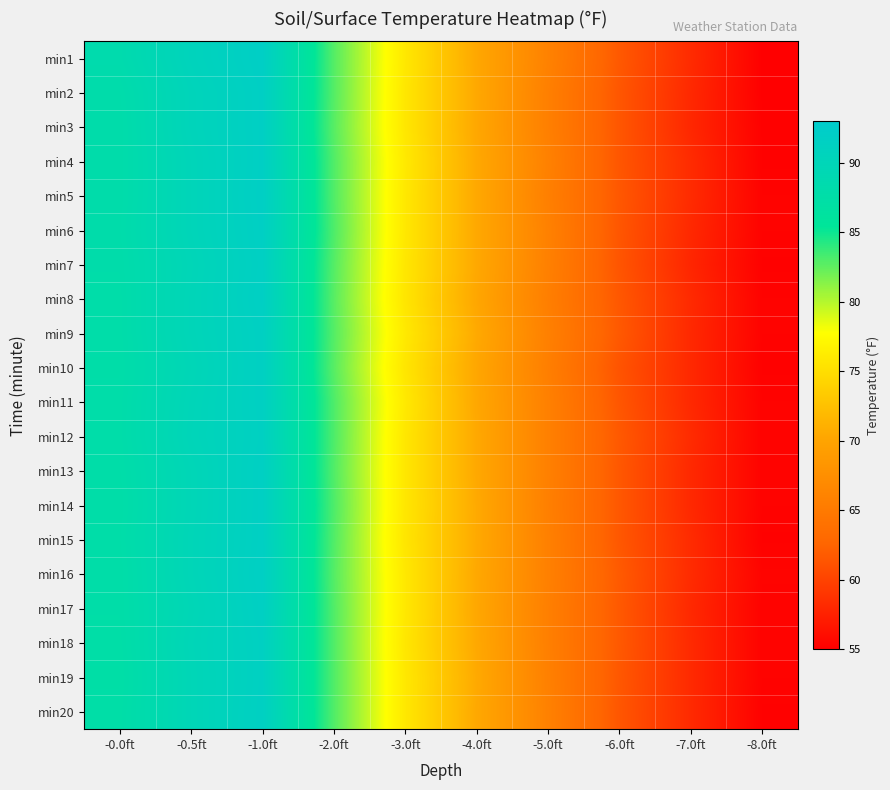

Reading left to right, list all the values displayed in this chart.

min1: -0.0ft=88.4	-0.5ft=90.6	-1.0ft=92.0	-2.0ft=82.9	-3.0ft=75.9	-4.0ft=70.4	-5.0ft=66.0	-6.0ft=61.7	-7.0ft=58.3	-8.0ft=55.1
min2: -0.0ft=88.0	-0.5ft=90.3	-1.0ft=91.8	-2.0ft=82.9	-3.0ft=75.8	-4.0ft=70.5	-5.0ft=65.7	-6.0ft=61.5	-7.0ft=58.1	-8.0ft=55.1
min3: -0.0ft=87.9	-0.5ft=90.3	-1.0ft=91.8	-2.0ft=82.8	-3.0ft=75.8	-4.0ft=70.4	-5.0ft=65.7	-6.0ft=61.5	-7.0ft=58.0	-8.0ft=55.2
min4: -0.0ft=87.9	-0.5ft=90.1	-1.0ft=91.8	-2.0ft=83.0	-3.0ft=76.0	-4.0ft=70.5	-5.0ft=65.9	-6.0ft=61.5	-7.0ft=58.3	-8.0ft=55.2
min5: -0.0ft=87.9	-0.5ft=90.1	-1.0ft=91.9	-2.0ft=83.0	-3.0ft=75.9	-4.0ft=70.5	-5.0ft=65.7	-6.0ft=61.6	-7.0ft=58.3	-8.0ft=55.3
min6: -0.0ft=88.0	-0.5ft=90.1	-1.0ft=91.8	-2.0ft=83.1	-3.0ft=75.9	-4.0ft=70.5	-5.0ft=65.9	-6.0ft=61.5	-7.0ft=58.1	-8.0ft=55.3
min7: -0.0ft=87.9	-0.5ft=89.9	-1.0ft=91.7	-2.0ft=82.9	-3.0ft=75.8	-4.0ft=70.5	-5.0ft=65.8	-6.0ft=61.4	-7.0ft=57.9	-8.0ft=55.2
min8: -0.0ft=87.8	-0.5ft=90.0	-1.0ft=91.8	-2.0ft=82.8	-3.0ft=75.7	-4.0ft=70.3	-5.0ft=65.6	-6.0ft=61.6	-7.0ft=58.2	-8.0ft=55.3
min9: -0.0ft=87.8	-0.5ft=90.0	-1.0ft=91.6	-2.0ft=82.9	-3.0ft=76.0	-4.0ft=70.6	-5.0ft=65.8	-6.0ft=61.7	-7.0ft=58.1	-8.0ft=55.3
min10: -0.0ft=87.7	-0.5ft=89.8	-1.0ft=91.6	-2.0ft=82.8	-3.0ft=75.7	-4.0ft=70.3	-5.0ft=65.6	-6.0ft=61.3	-7.0ft=58.1	-8.0ft=55.2
min11: -0.0ft=87.8	-0.5ft=90.0	-1.0ft=91.6	-2.0ft=83.1	-3.0ft=76.0	-4.0ft=70.4	-5.0ft=65.8	-6.0ft=61.5	-7.0ft=58.1	-8.0ft=55.3
min12: -0.0ft=87.8	-0.5ft=90.1	-1.0ft=91.5	-2.0ft=83.1	-3.0ft=75.8	-4.0ft=70.5	-5.0ft=65.8	-6.0ft=61.7	-7.0ft=58.3	-8.0ft=55.3
min13: -0.0ft=87.7	-0.5ft=89.8	-1.0ft=91.7	-2.0ft=83.0	-3.0ft=75.8	-4.0ft=70.5	-5.0ft=65.8	-6.0ft=61.6	-7.0ft=58.1	-8.0ft=55.3
min14: -0.0ft=87.6	-0.5ft=89.8	-1.0ft=91.7	-2.0ft=83.1	-3.0ft=75.8	-4.0ft=70.6	-5.0ft=65.7	-6.0ft=61.6	-7.0ft=58.1	-8.0ft=55.3
min15: -0.0ft=87.7	-0.5ft=89.9	-1.0ft=91.7	-2.0ft=83.0	-3.0ft=75.7	-4.0ft=70.6	-5.0ft=65.8	-6.0ft=61.6	-7.0ft=58.3	-8.0ft=55.2
min16: -0.0ft=87.6	-0.5ft=89.9	-1.0ft=91.8	-2.0ft=82.9	-3.0ft=75.9	-4.0ft=70.5	-5.0ft=65.8	-6.0ft=61.8	-7.0ft=58.3	-8.0ft=55.4
min17: -0.0ft=87.6	-0.5ft=89.7	-1.0ft=91.7	-2.0ft=83.0	-3.0ft=75.9	-4.0ft=70.4	-5.0ft=65.7	-6.0ft=61.7	-7.0ft=58.1	-8.0ft=55.3
min18: -0.0ft=87.5	-0.5ft=89.9	-1.0ft=91.5	-2.0ft=83.0	-3.0ft=75.8	-4.0ft=70.5	-5.0ft=65.7	-6.0ft=61.7	-7.0ft=58.2	-8.0ft=55.3
min19: -0.0ft=87.4	-0.5ft=89.8	-1.0ft=91.5	-2.0ft=83.0	-3.0ft=75.9	-4.0ft=70.6	-5.0ft=65.8	-6.0ft=61.6	-7.0ft=58.2	-8.0ft=55.3
min20: -0.0ft=87.5	-0.5ft=89.8	-1.0ft=91.6	-2.0ft=83.0	-3.0ft=75.9	-4.0ft=70.5	-5.0ft=65.9	-6.0ft=61.5	-7.0ft=58.2	-8.0ft=55.2